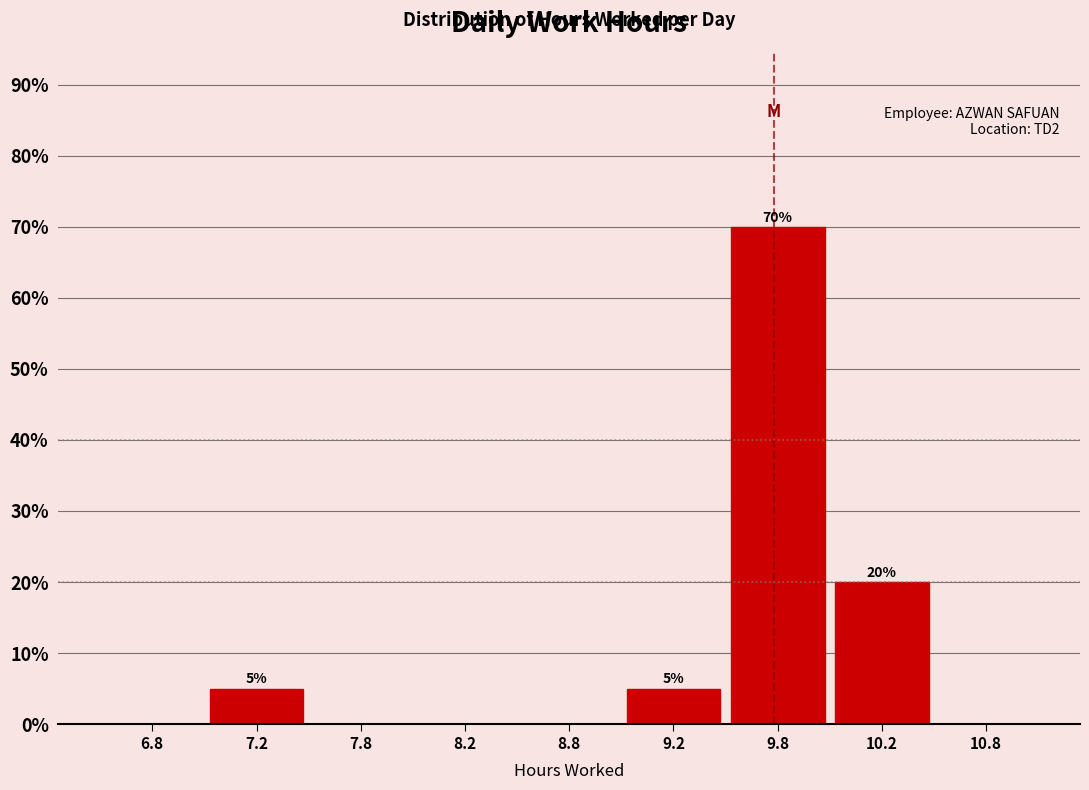

Reading left to right, list all the values displayed in this chart.

6.8=0	7.2=5	7.8=0	8.2=0	8.8=0	9.2=5	9.8=70	10.2=20	10.8=0